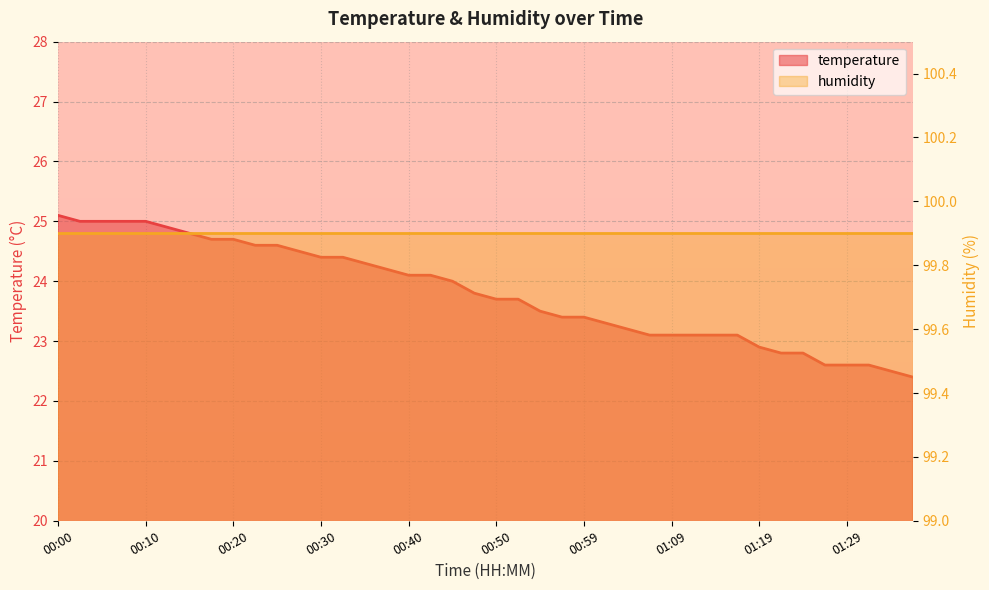

List the labels in order of value, smallest first.

01:37, 01:34, 01:27, 01:29, 01:32, 01:22, 01:24, 01:19, 01:07, 01:09, 01:12, 01:14, 01:17, 01:04, 01:02, 00:57, 00:59, 00:54, 00:50, 00:52, 00:47, 00:45, 00:40, 00:42, 00:37, 00:35, 00:30, 00:32, 00:27, 00:22, 00:25, 00:17, 00:20, 00:15, 00:12, 00:02, 00:05, 00:07, 00:10, 00:00